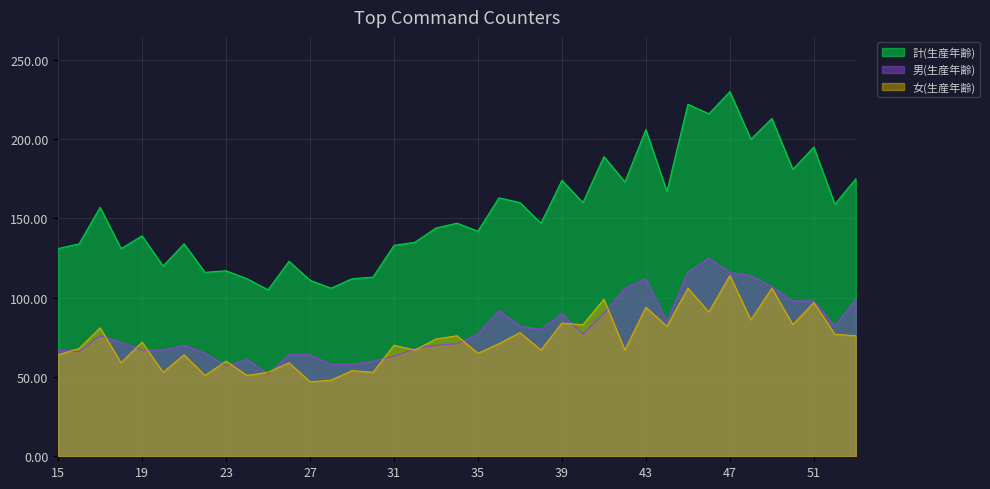

Between 40 and 42, which series saw the biggest shift?

男(生産年齢)